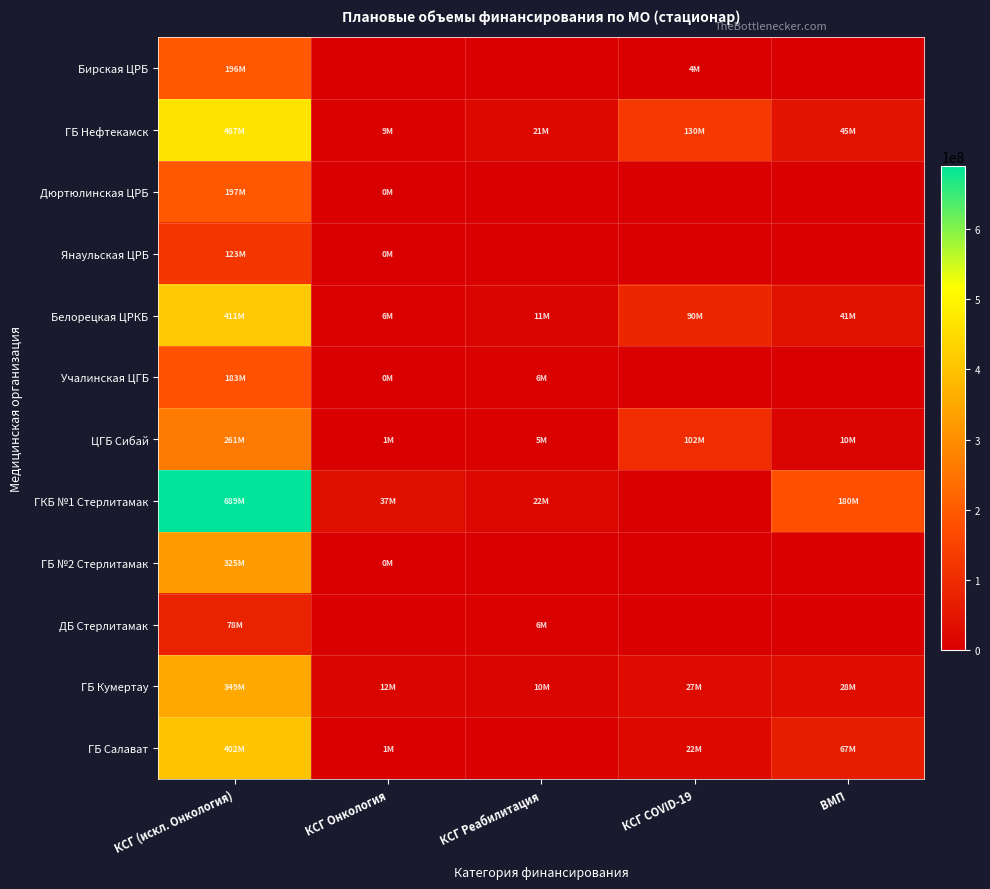

Reading left to right, what are all the values shown in this chart?

Бирская ЦРБ: КСГ (искл. Онкология)=196213788	КСГ Онкология=0	КСГ Реабилитация=0	КСГ COVID-19=4074551	ВМП=0
ГБ Нефтекамск: КСГ (искл. Онкология)=466641667	КСГ Онкология=8669270	КСГ Реабилитация=21092619	КСГ COVID-19=130264922	ВМП=45216810
Дюртюлинская ЦРБ: КСГ (искл. Онкология)=196506289	КСГ Онкология=69061	КСГ Реабилитация=0	КСГ COVID-19=0	ВМП=0
Янаульская ЦРБ: КСГ (искл. Онкология)=122676019	КСГ Онкология=43564	КСГ Реабилитация=0	КСГ COVID-19=0	ВМП=0
Белорецкая ЦРКБ: КСГ (искл. Онкология)=411042119	КСГ Онкология=5995409	КСГ Реабилитация=10534238	КСГ COVID-19=89556750	ВМП=40827016
Учалинская ЦГБ: КСГ (искл. Онкология)=182705508	КСГ Онкология=393757	КСГ Реабилитация=5684426	КСГ COVID-19=0	ВМП=0
ЦГБ Сибай: КСГ (искл. Онкология)=261110274	КСГ Онкология=586458	КСГ Реабилитация=5466952	КСГ COVID-19=102374683	ВМП=10484465
ГКБ №1 Стерлитамак: КСГ (искл. Онкология)=689486997	КСГ Онкология=37403492	КСГ Реабилитация=21648304	КСГ COVID-19=0	ВМП=180183398
ГБ №2 Стерлитамак: КСГ (искл. Онкология)=324596149	КСГ Онкология=482529	КСГ Реабилитация=0	КСГ COVID-19=0	ВМП=0
ДБ Стерлитамак: КСГ (искл. Онкология)=77842162	КСГ Онкология=0	КСГ Реабилитация=5741729	КСГ COVID-19=0	ВМП=0
ГБ Кумертау: КСГ (искл. Онкология)=349064920	КСГ Онкология=12232521	КСГ Реабилитация=10289609	КСГ COVID-19=26930487	ВМП=28408823
ГБ Салават: КСГ (искл. Онкология)=401754533	КСГ Онкология=610864	КСГ Реабилитация=0	КСГ COVID-19=21713026	ВМП=66621019